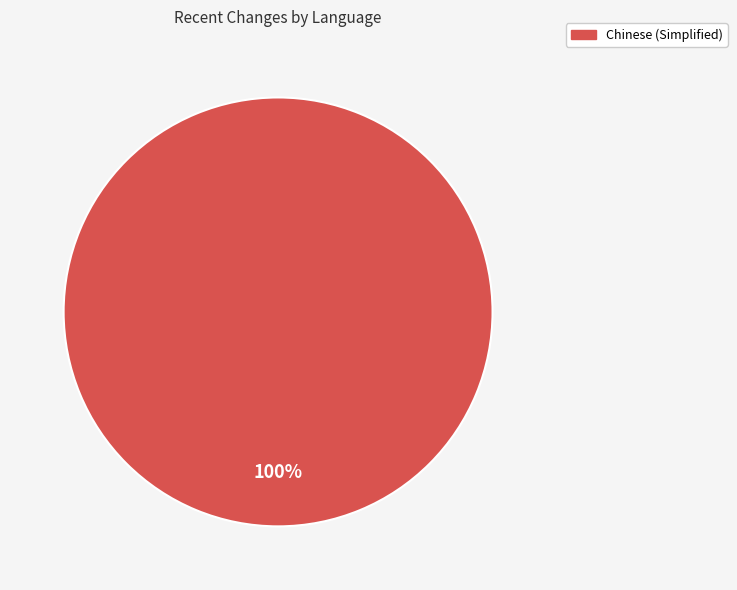

Count the number of slices in the pie.

1